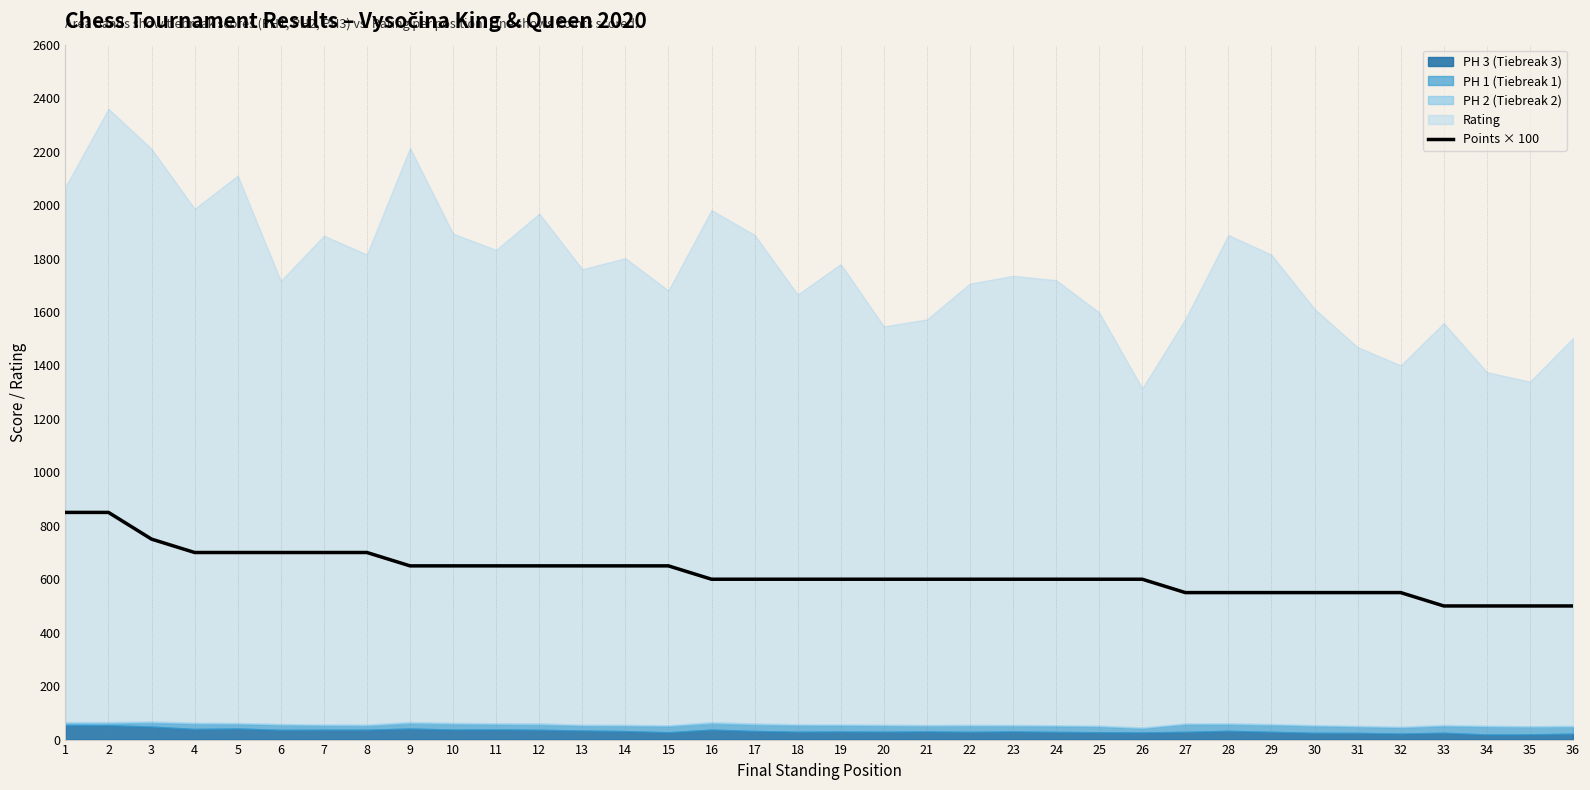

Reading left to right, list all the values displayed in this chart.

850	850	750	700	700	700	700	700	650	650	650	650	650	650	650	600	600	600	600	600	600	600	600	600	600	600	550	550	550	550	550	550	500	500	500	500